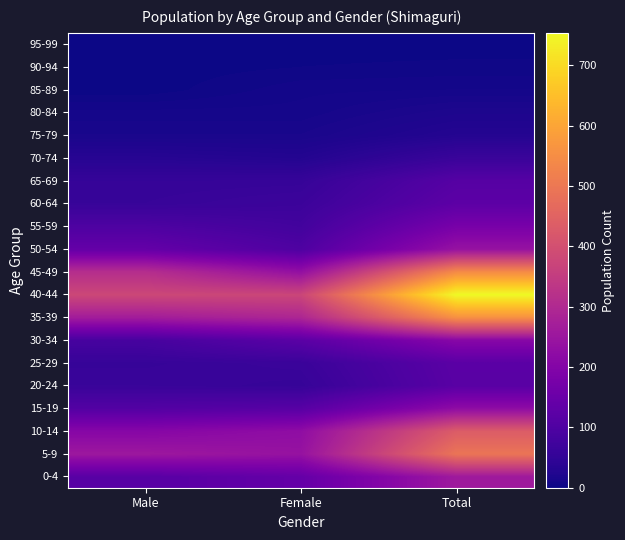

Rank the series by their maximum value, from lowest to highest.

95-99, 90-94, 85-89, 80-84, 75-79, 70-74, 65-69, 20-24, 25-29, 60-64, 55-59, 30-34, 15-19, 50-54, 0-4, 10-14, 5-9, 45-49, 35-39, 40-44